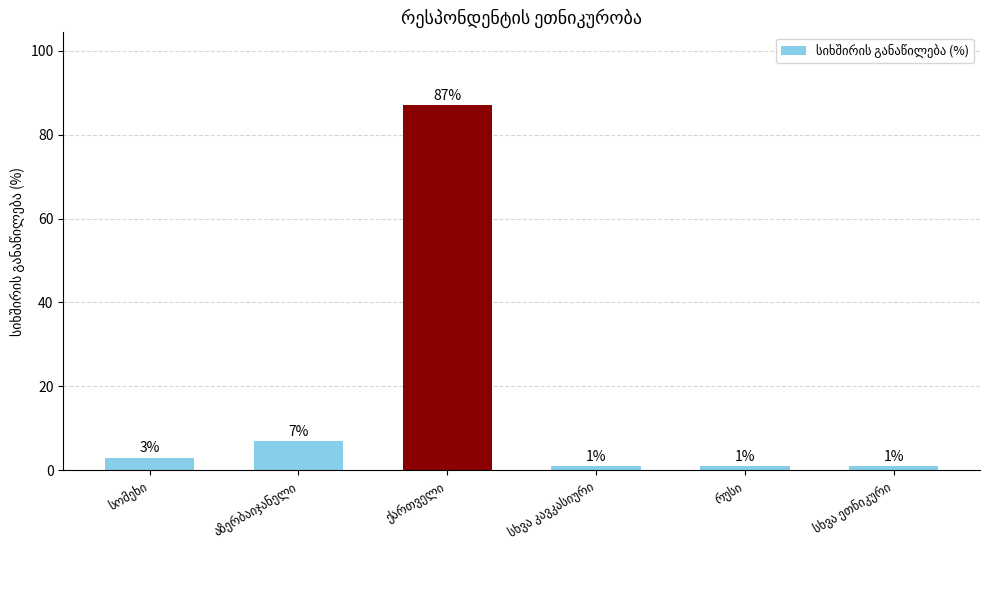

Does the chart contain stacked bars?

No